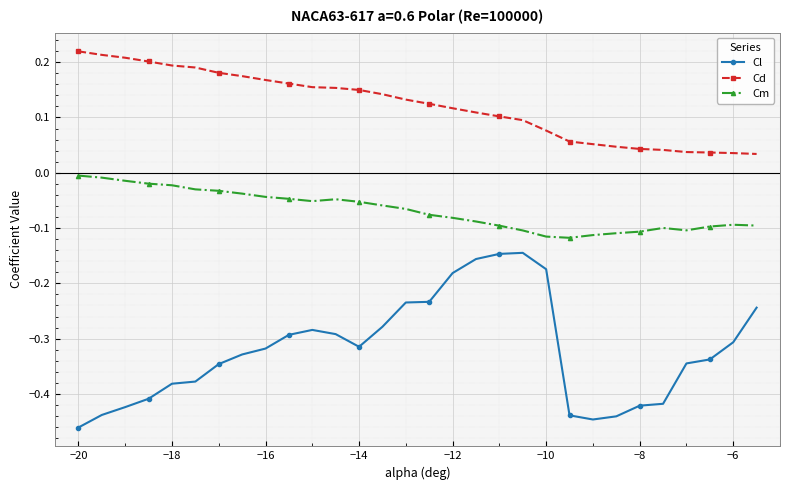

List the series in order of their overall mean, highest first.

Cd, Cm, Cl